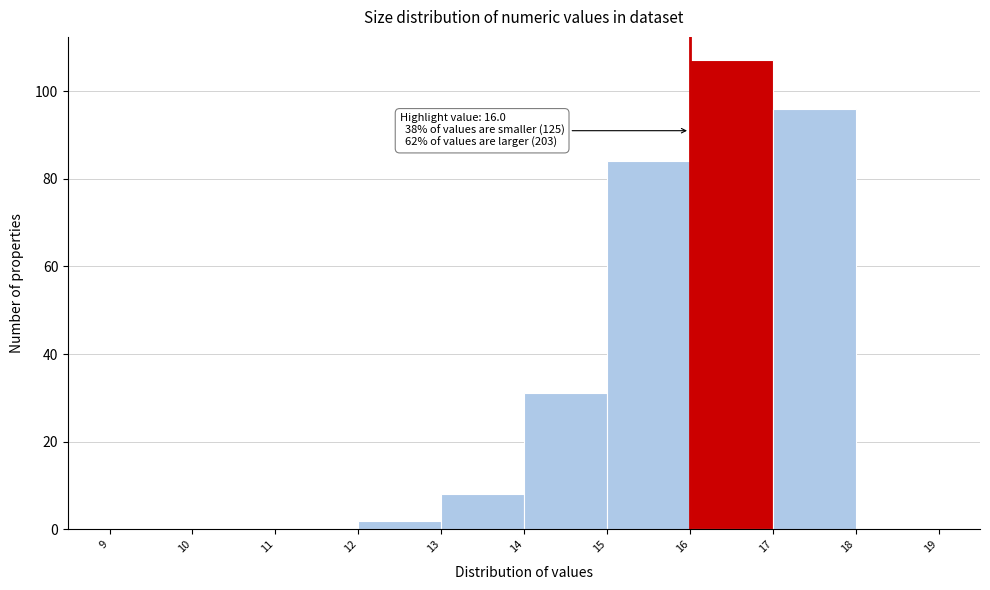

Which range on the x-axis has the tallest bar?

16 to 17